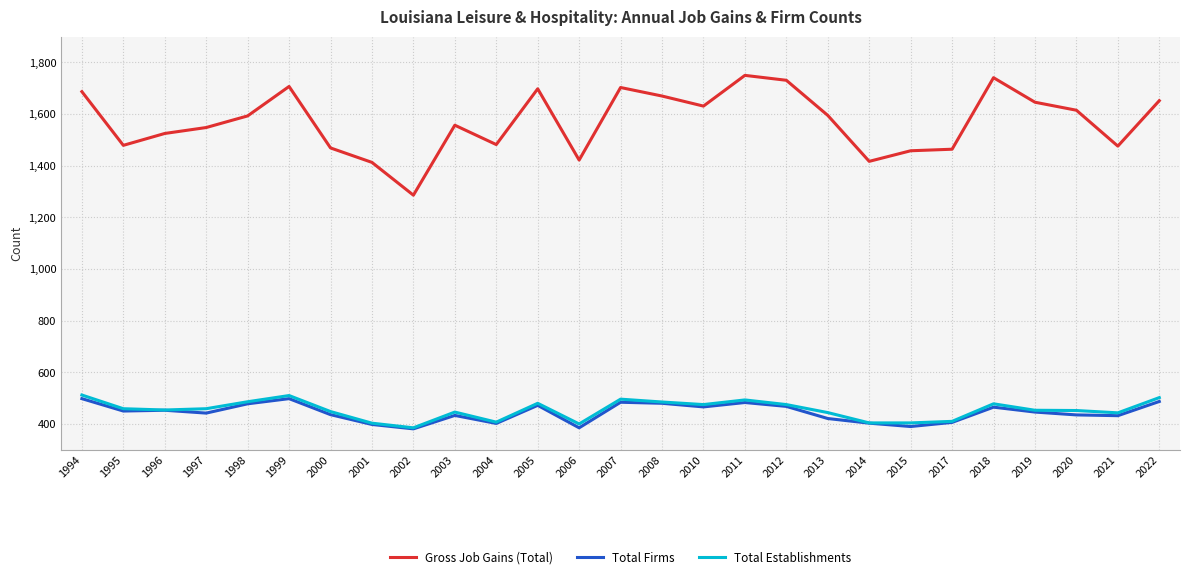

List the series in order of their peak value, highest first.

Gross Job Gains (Total), Total Establishments, Total Firms